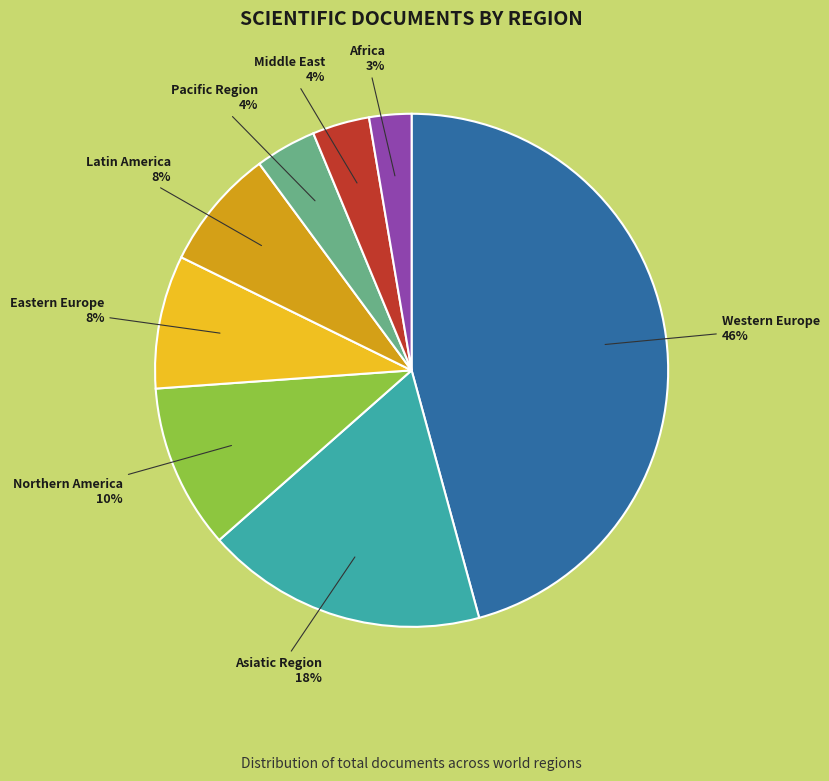

How many slices are in this pie chart?

8